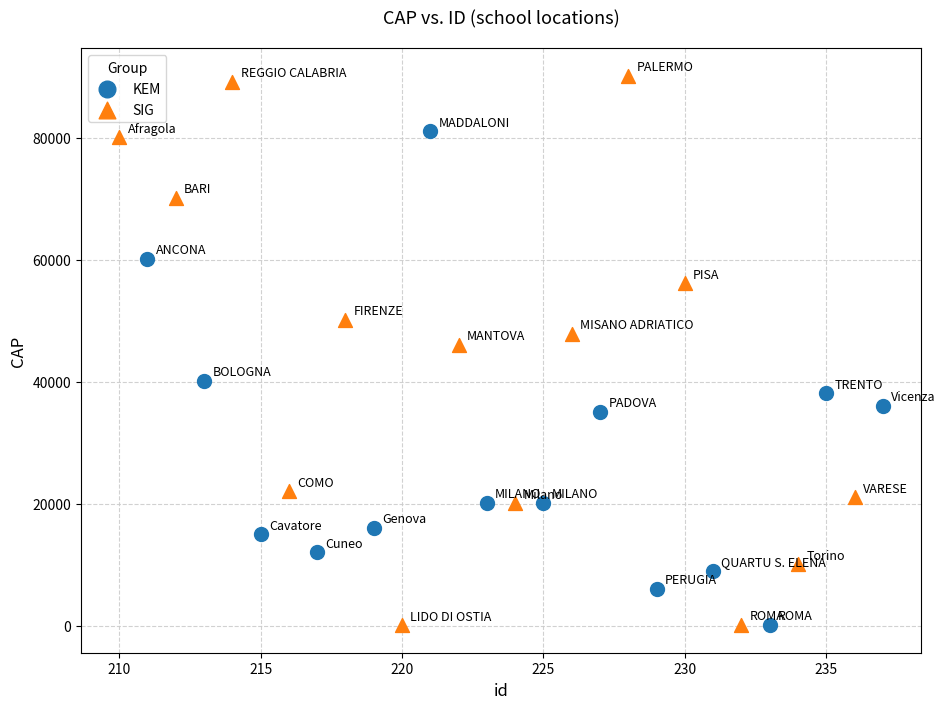

Which series reaches the maximum Y coordinate?

SIG